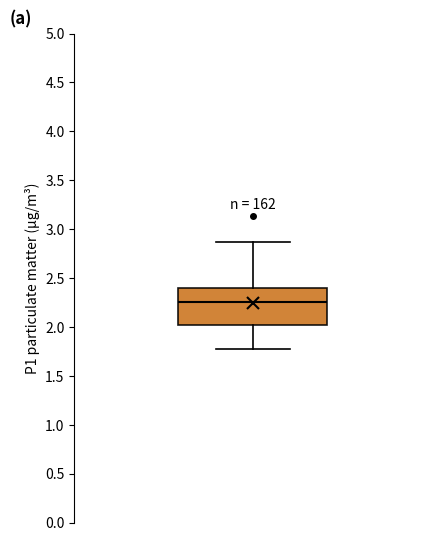

Where does the upper whisker of the box end on the y-axis? The values are not printed on the chart, so give them approximately, as read against the axis.

2.85